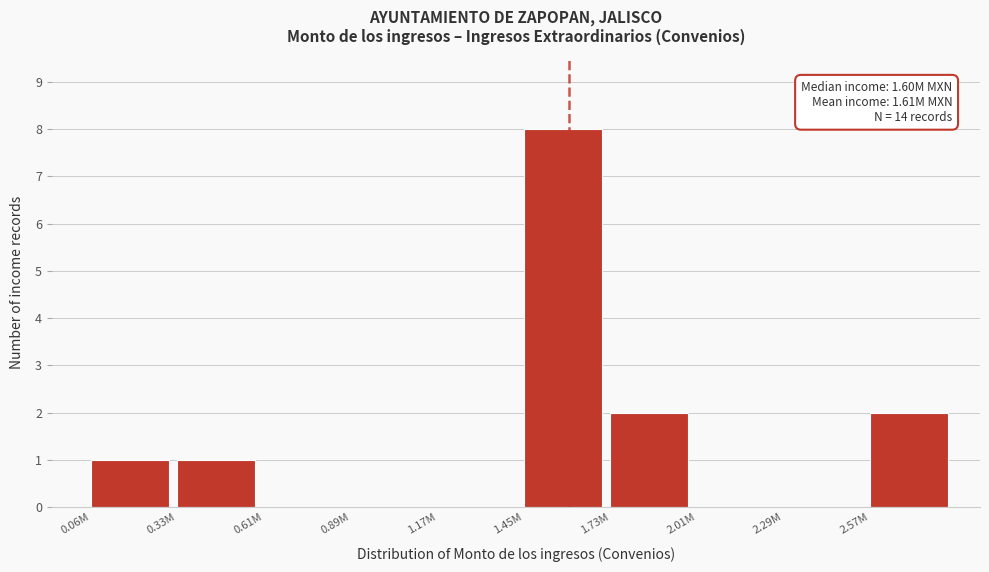

Reading left to right, what are all the values shown in this chart?

0.06M=1	0.33M=1	0.61M=0	0.89M=0	1.17M=0	1.45M=8	1.73M=2	2.01M=0	2.29M=0	2.57M=2